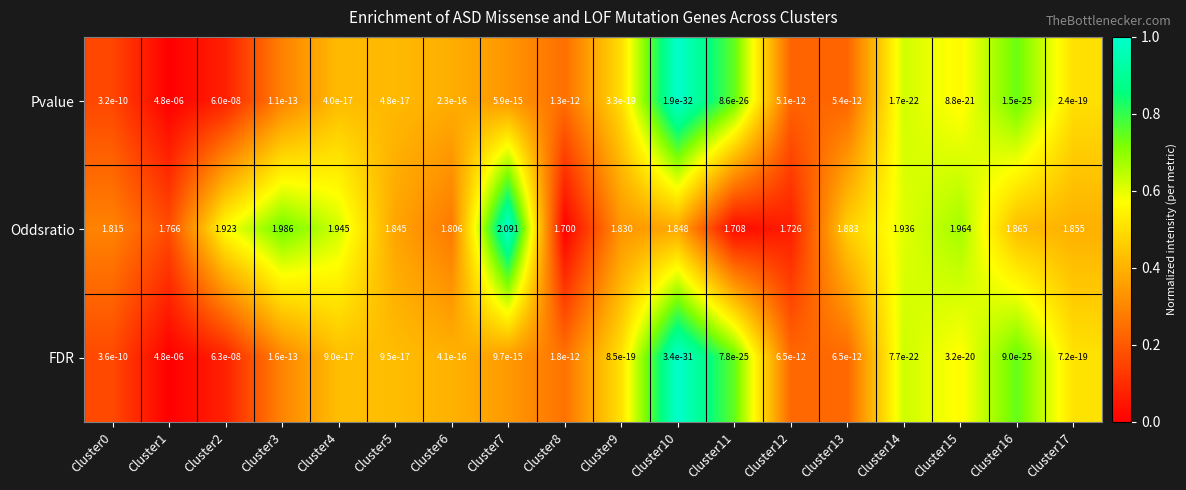

How many series are shown in this chart?

3